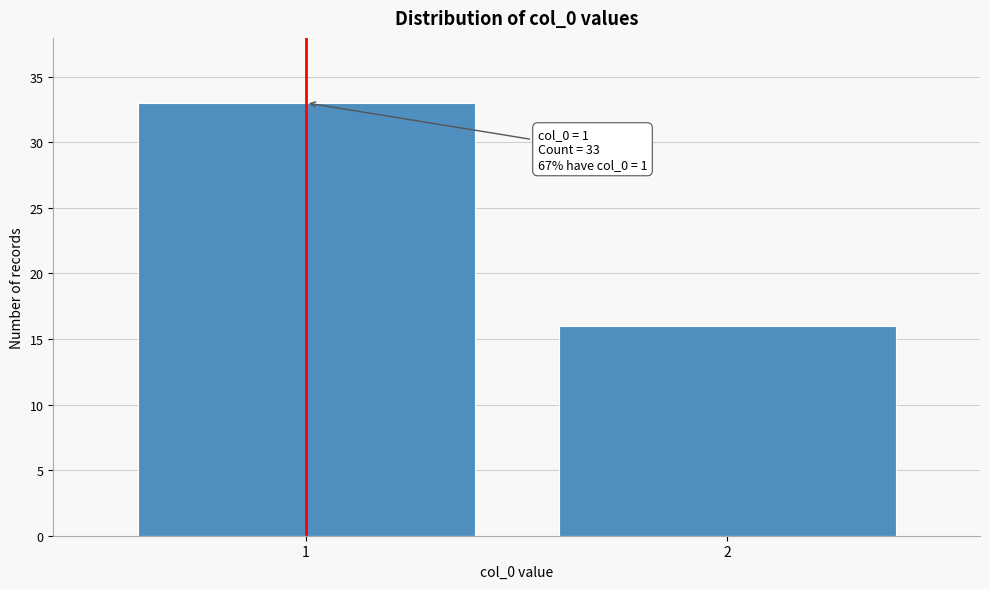

Reading left to right, extract all data points from this chart.

33	16